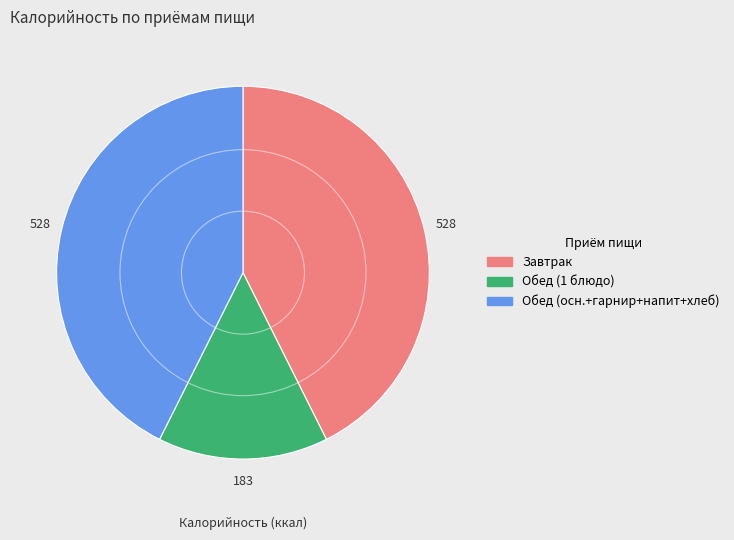

Is there any slice that represents more than half of the pie?

No